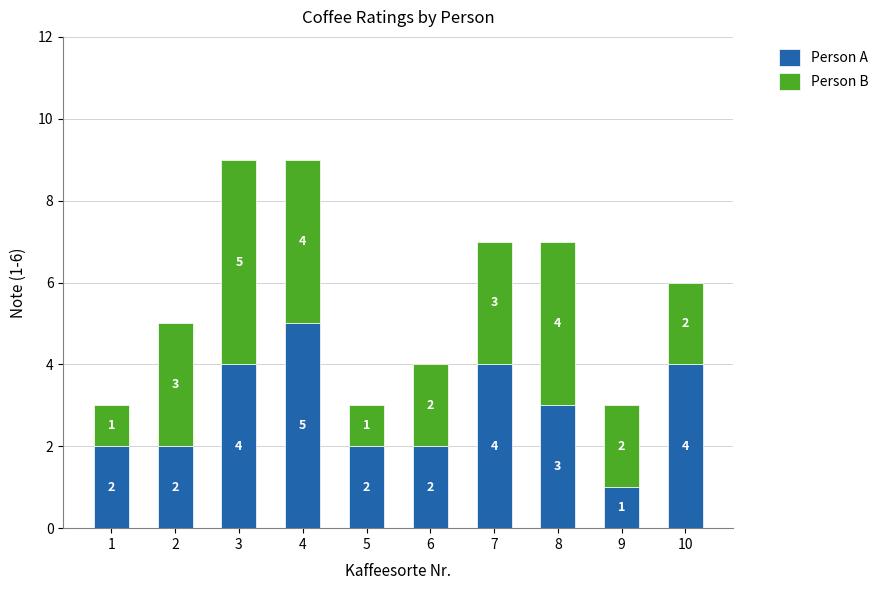

The Person A series shows 2 at 4. True or false?

False